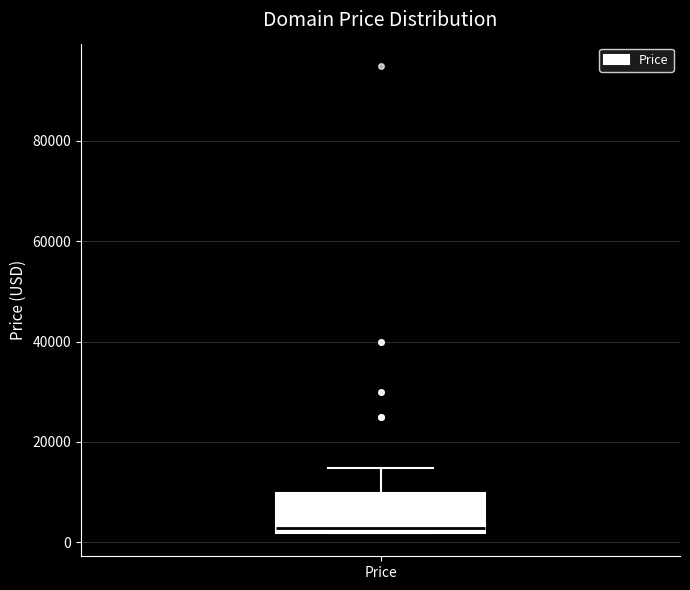

Where does the upper whisker of the box for Price end on the y-axis? The values are not printed on the chart, so give them approximately, as read against the axis.

14000